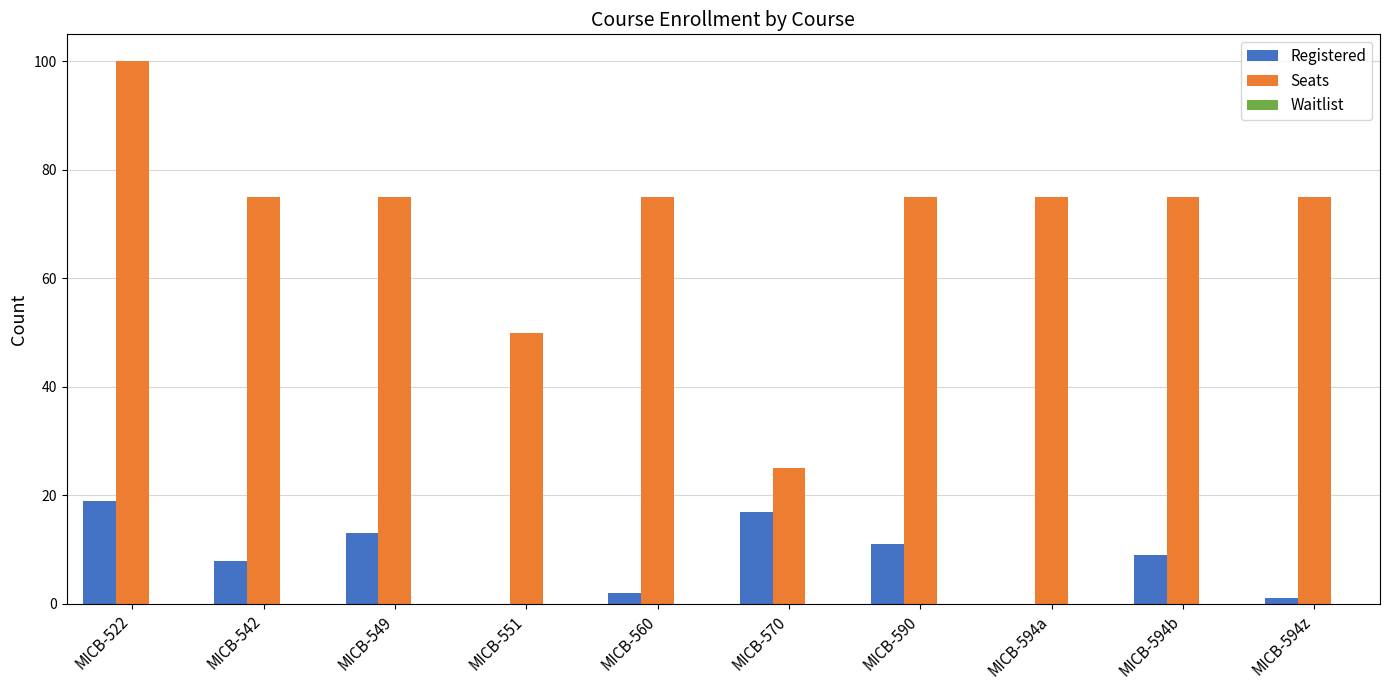

What is the maximum value shown in the chart?

100